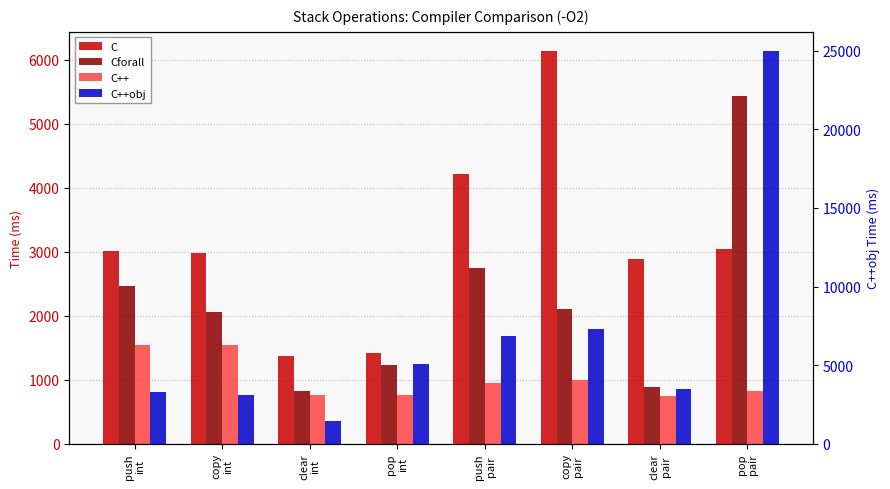

What is the maximum value shown in the chart?

24962